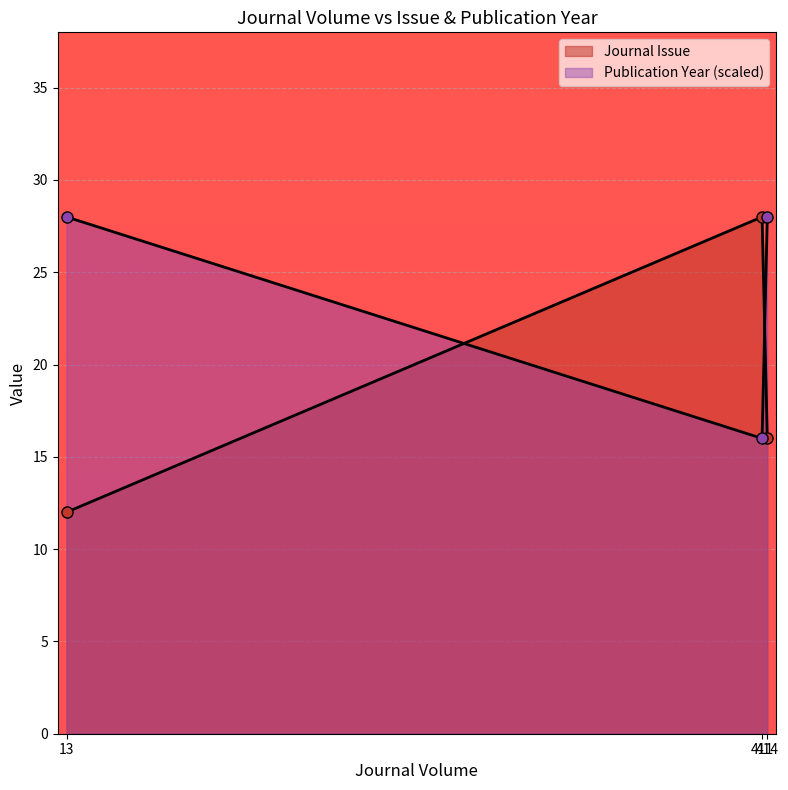

At which category is the sum across all series the highest?

411